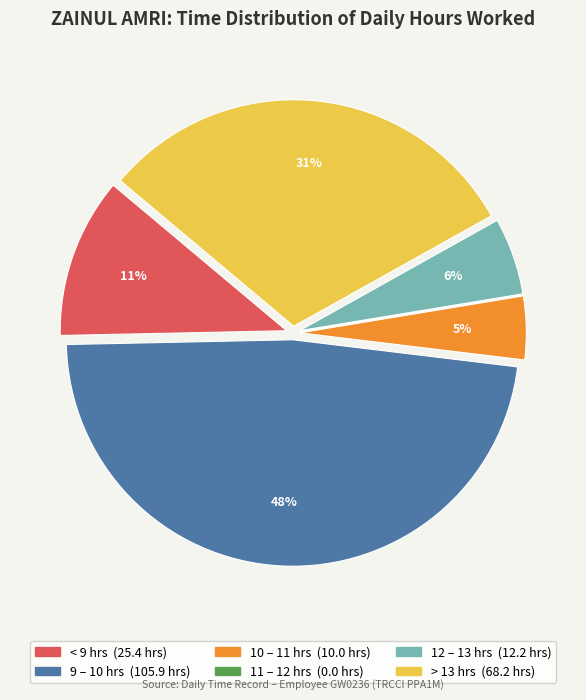

To the nearest percent, what is the difference between the largest and smallest slice percentages?

48%